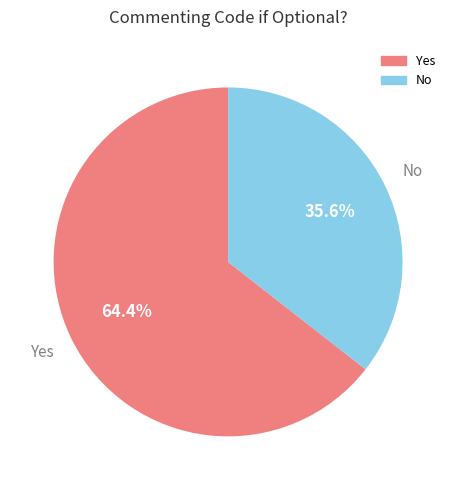

Does any single category account for the majority?

Yes